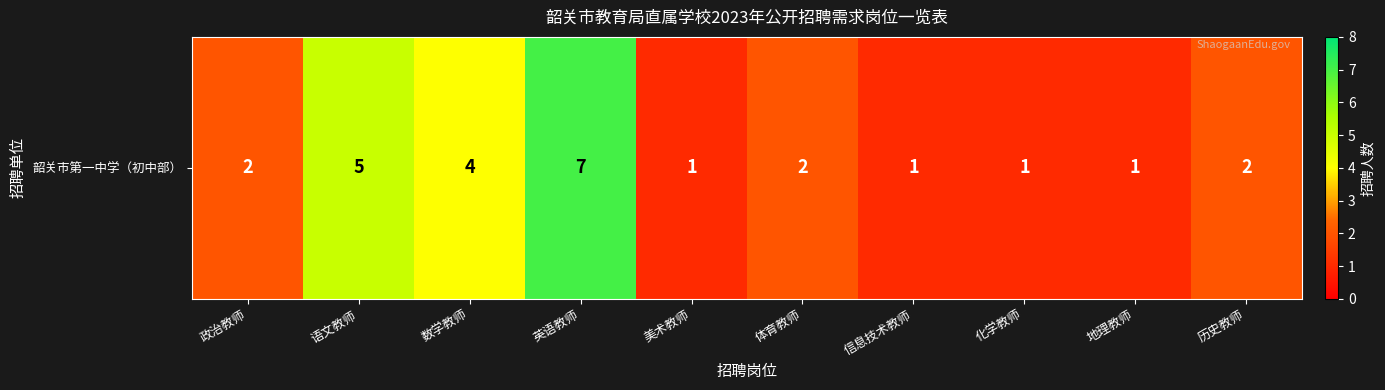

How many data points does each series have?

10